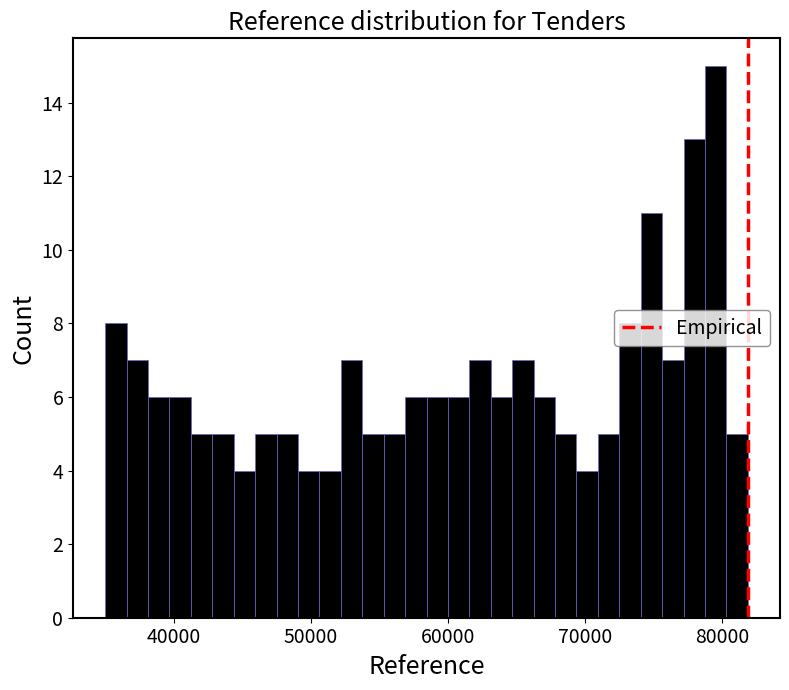

Read against the x-axis, roughly where is the centre of the tallest bar?

80000